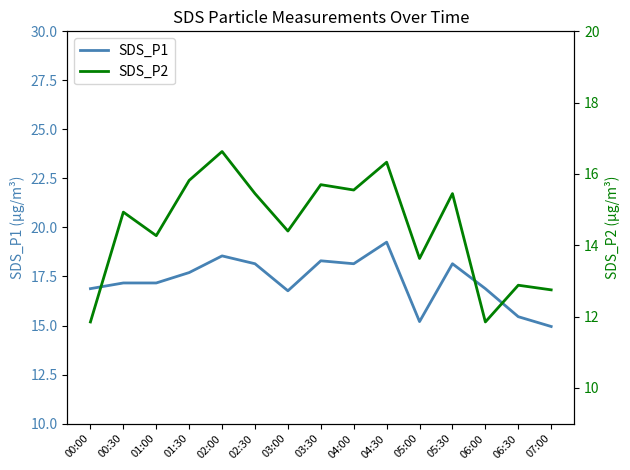

True or false: SDS_P1 and SDS_P2 cross at least once.

False